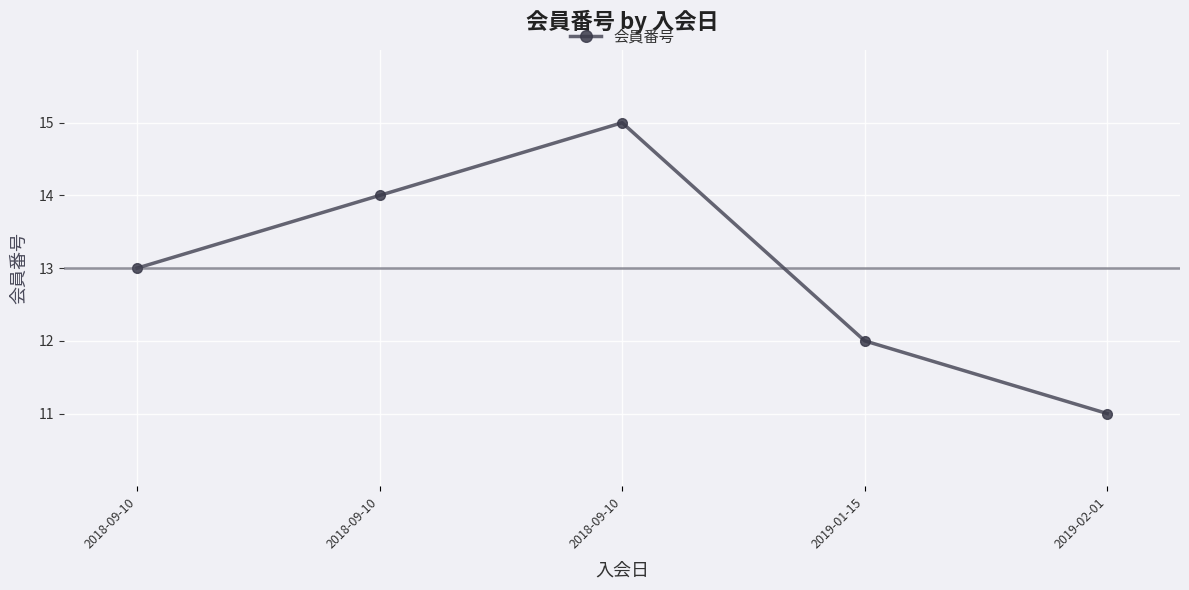

Where is the first local maximum?

2018-09-10